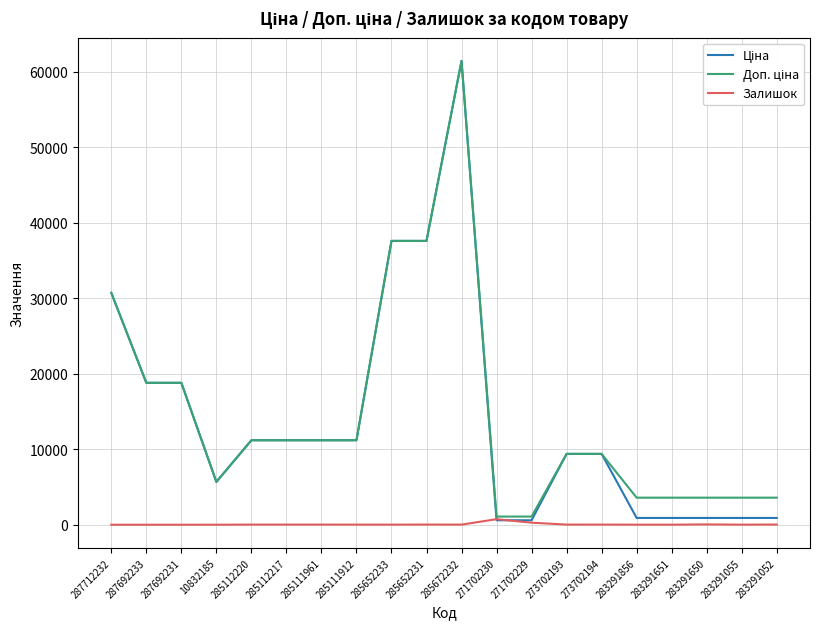

Count the number of data series in this chart.

3